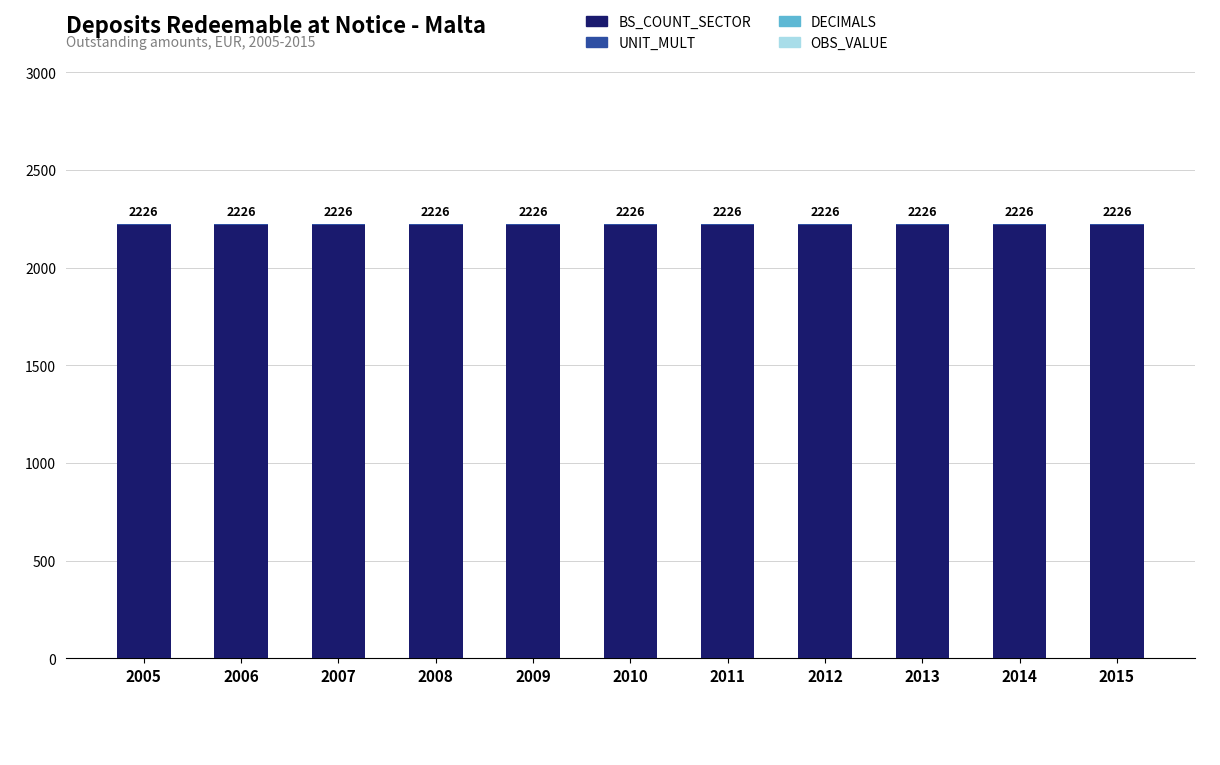

What is the total value across all series at 2006?

2226